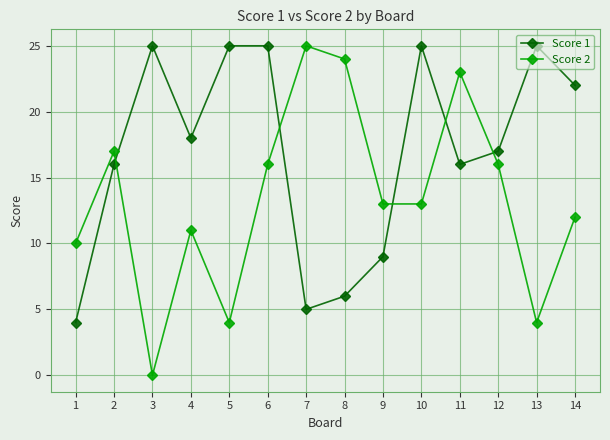

What is the approximate value of Score 1 at 14, to the nearest 10?

20